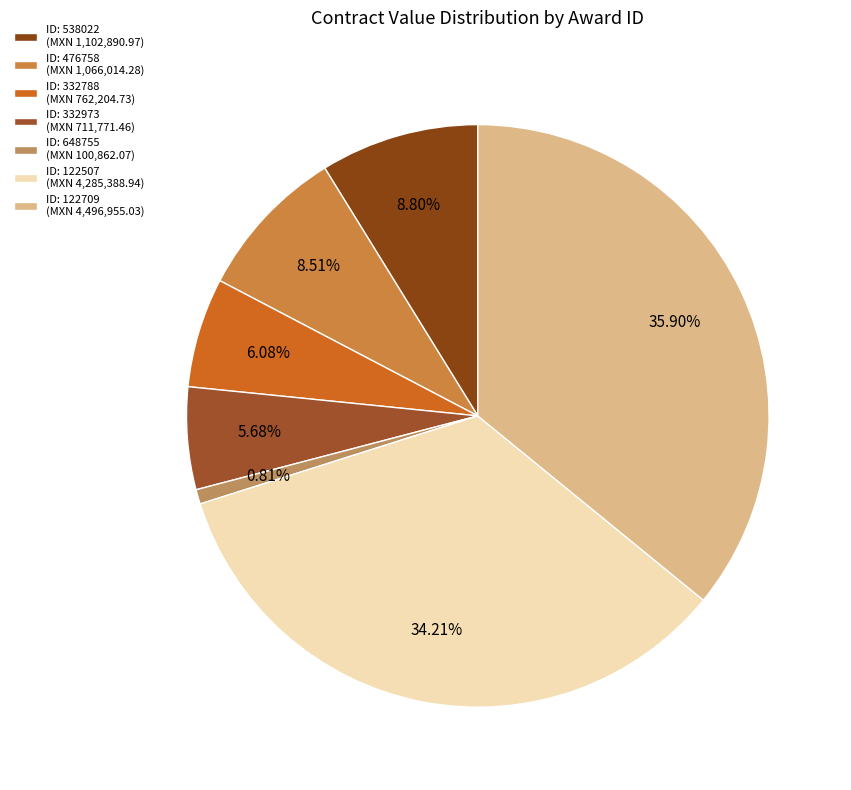

Is there a majority slice in this chart?

No